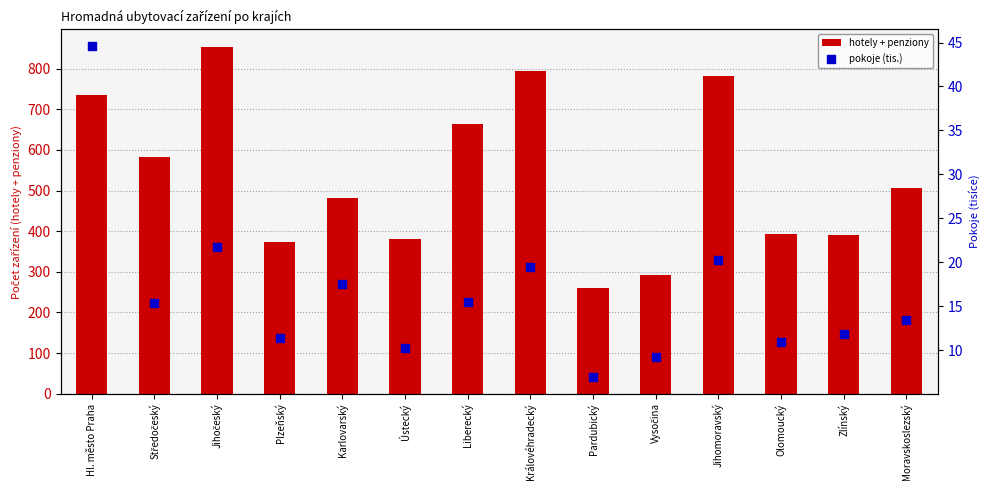

Which series contains the highest Y value?

hotely + penziony